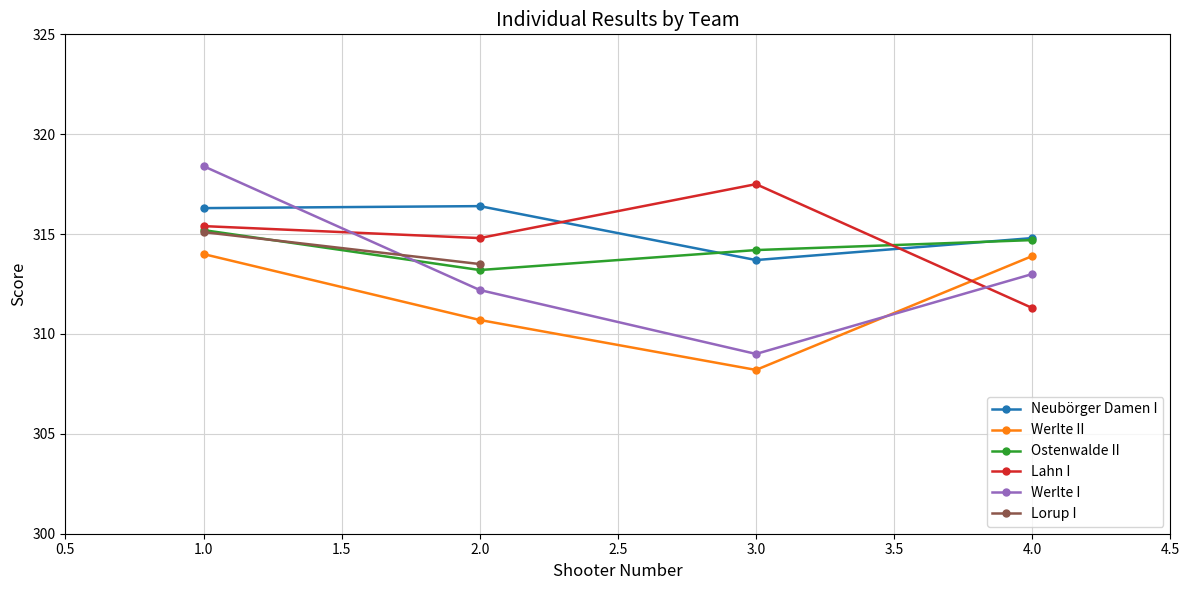

True or false: Ostenwalde II has more than 0 points higher than both neighbors.

False